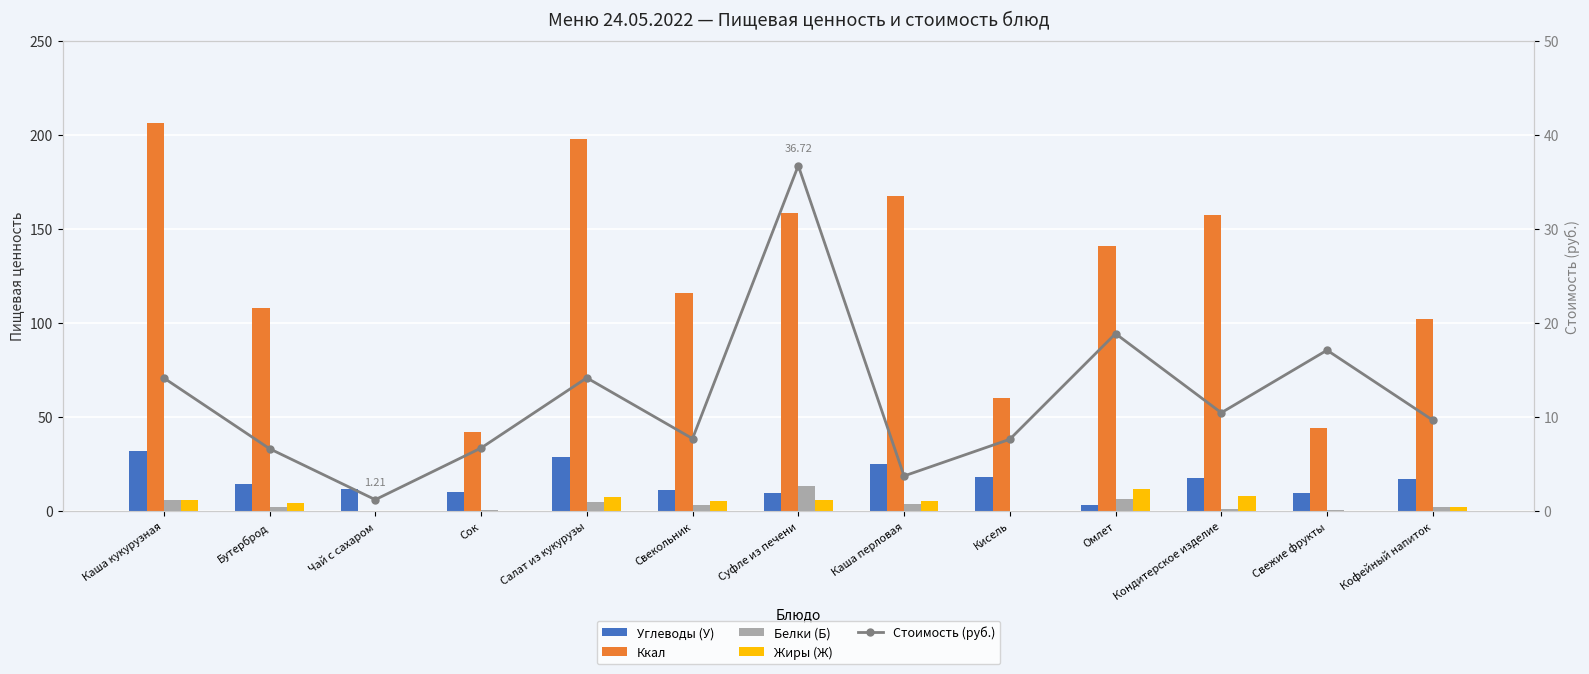

What is the value of the Углеводы (У) bar at the 8th from the left?

25.2